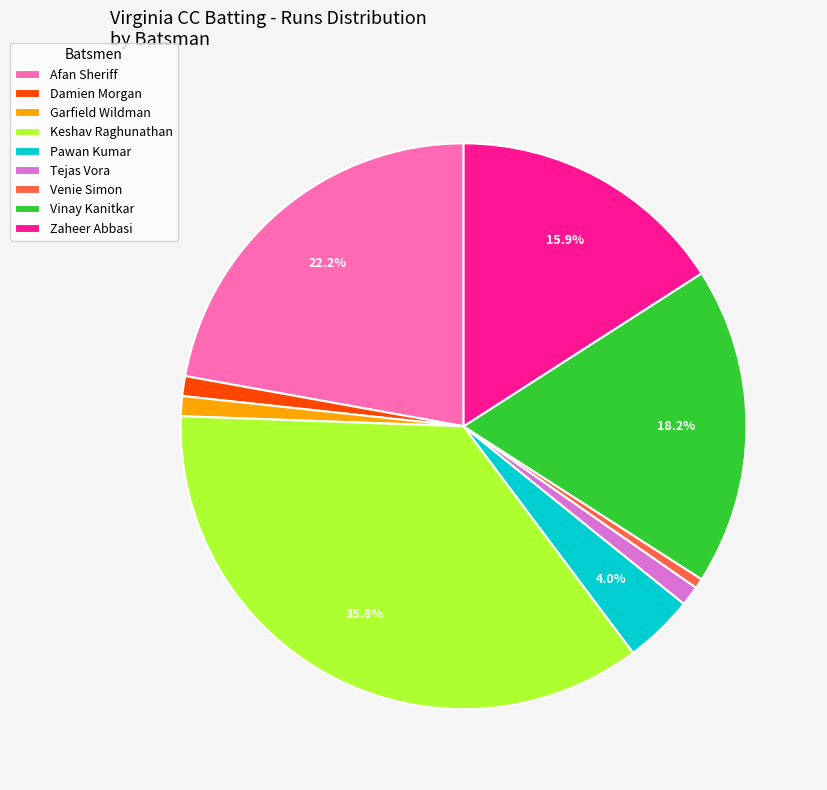

What is the ratio of the value at Afan Sheriff to the value at Zaheer Abbasi?

1.4